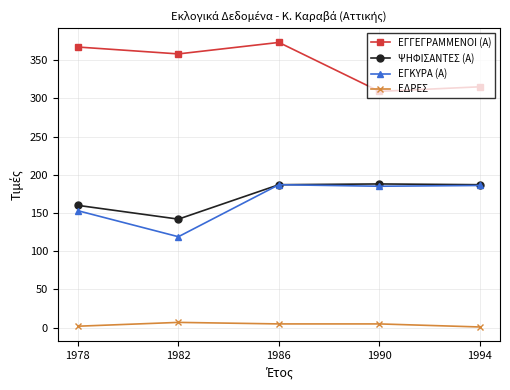

What is the sum of the ΕΔΡΕΣ values at 1982 and 1994?

8